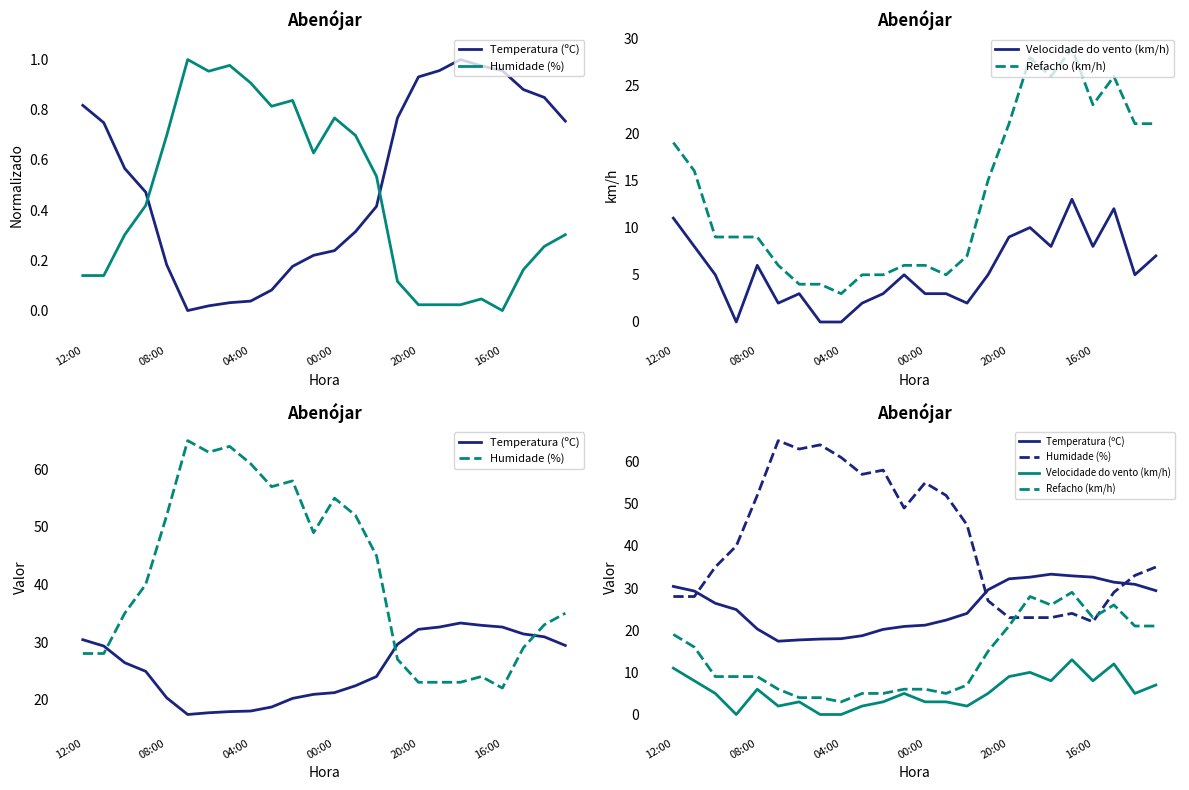

Where is the first local minimum for Humidade (%)?

6